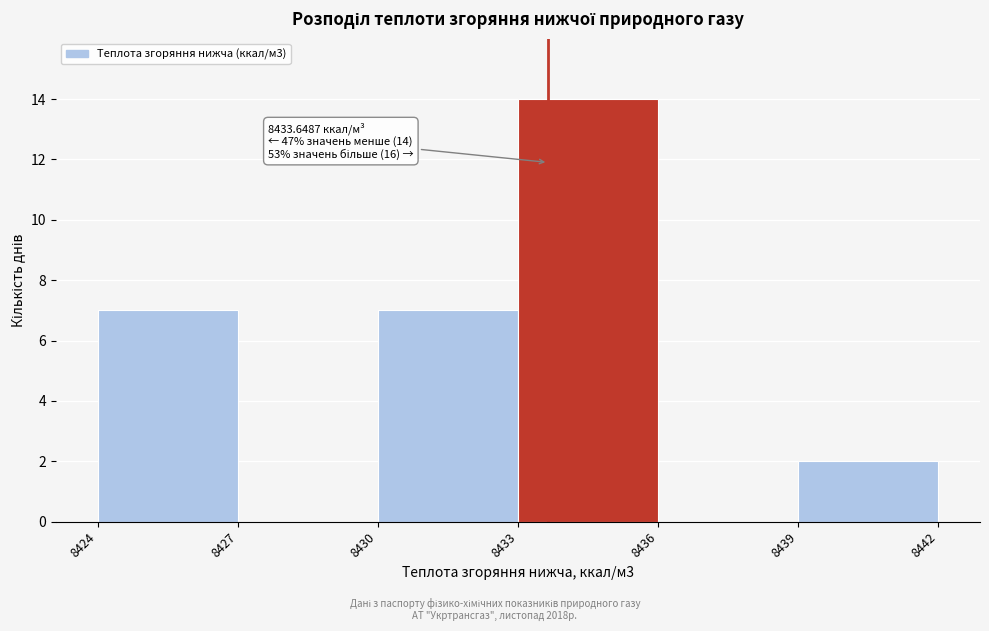

Which range on the x-axis has the tallest bar?

8433 to 8436